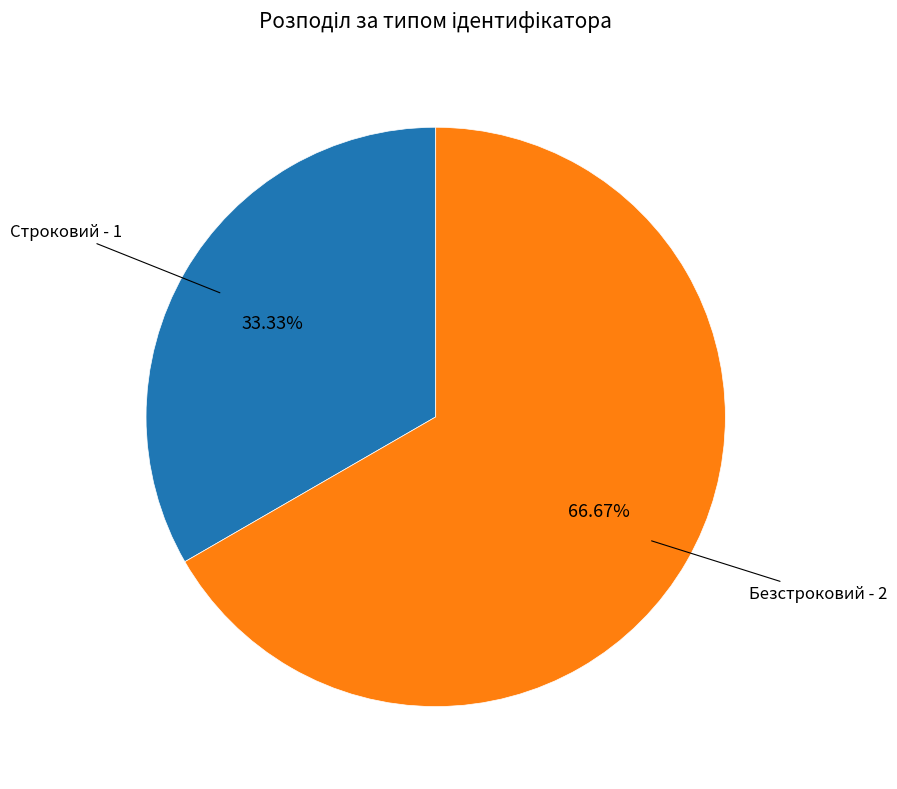

Is Безстроковий the majority of the pie?

Yes